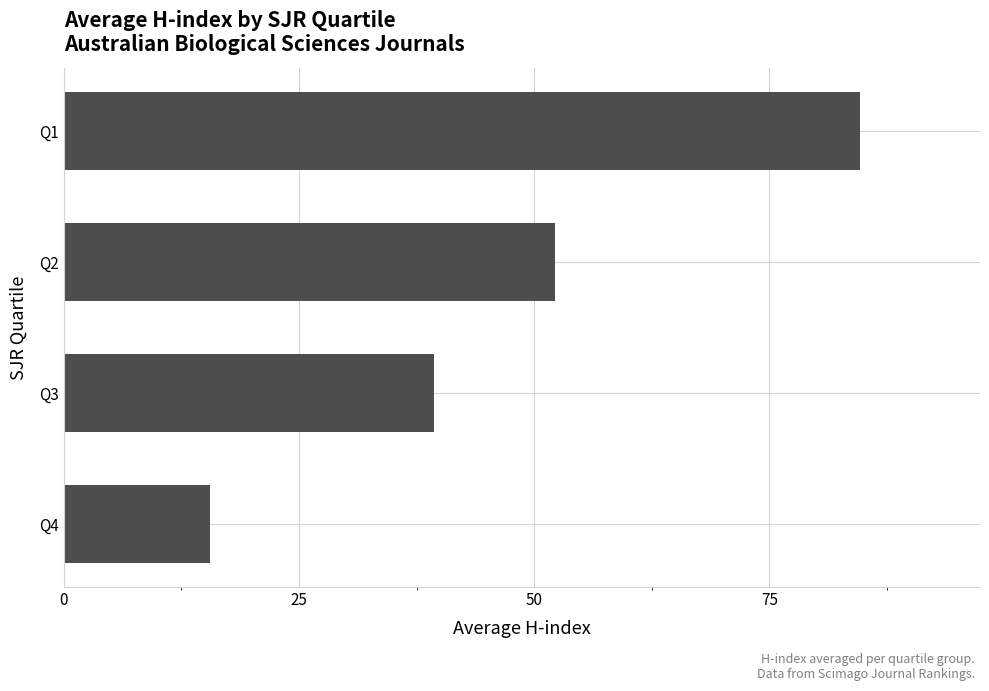

What is the change in value from Q3 to Q4?

-23.8